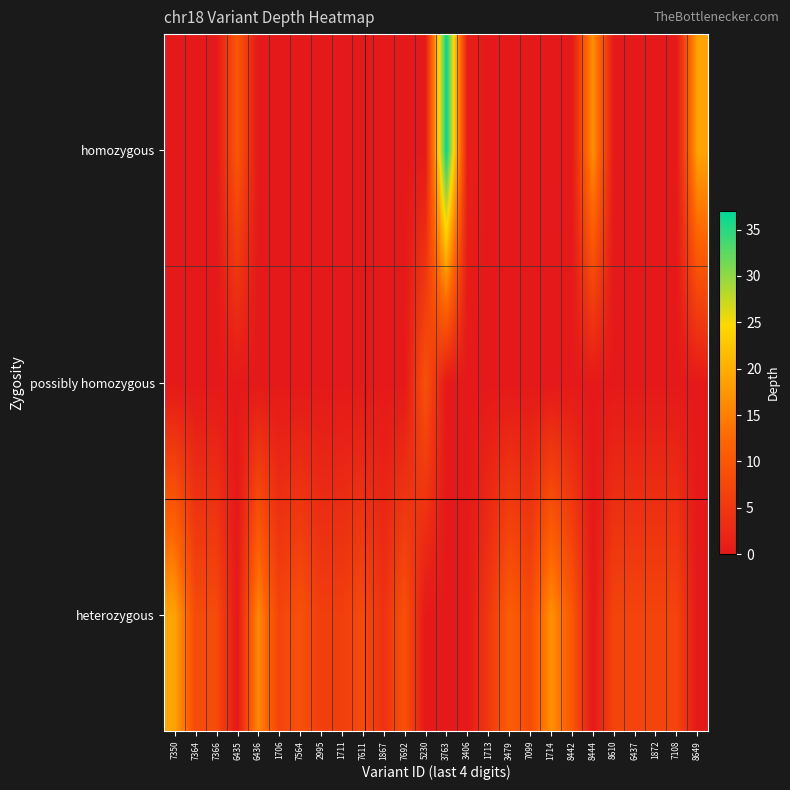

At which category is the sum across all series the highest?

3763